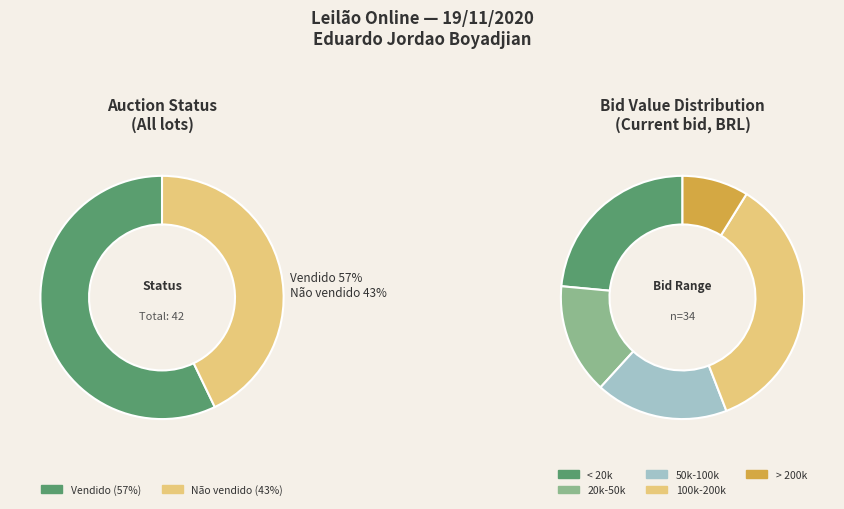

Which category has the biggest portion of the pie?

Vendido